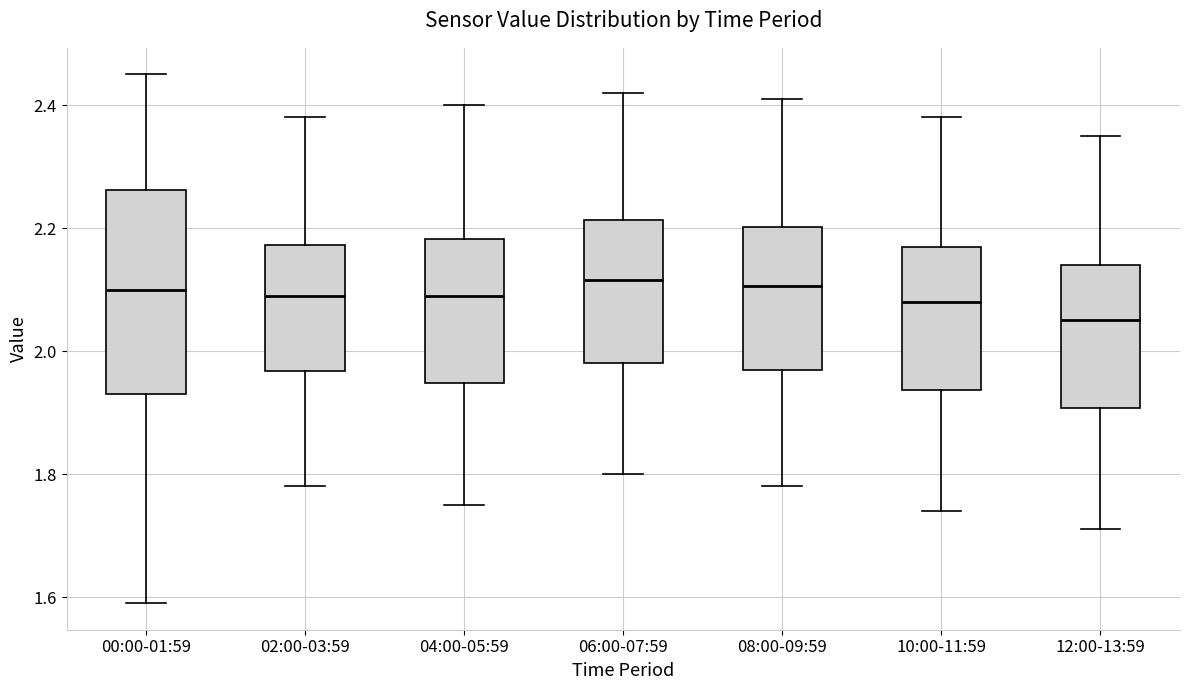

Which box is the tallest, from its lower edge to its upper edge?

00:00-01:59